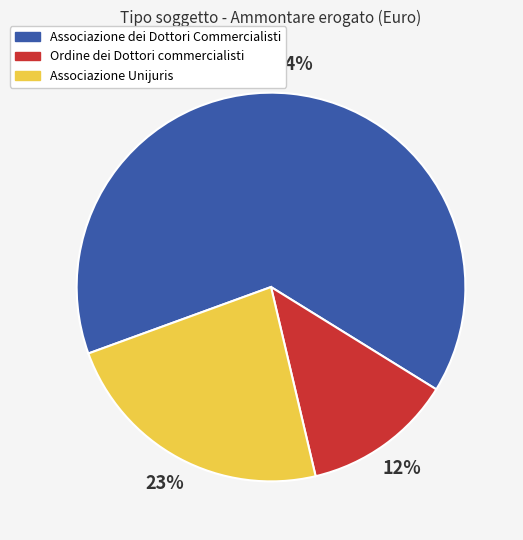

To the nearest percent, what is the average slice percentage?

33%